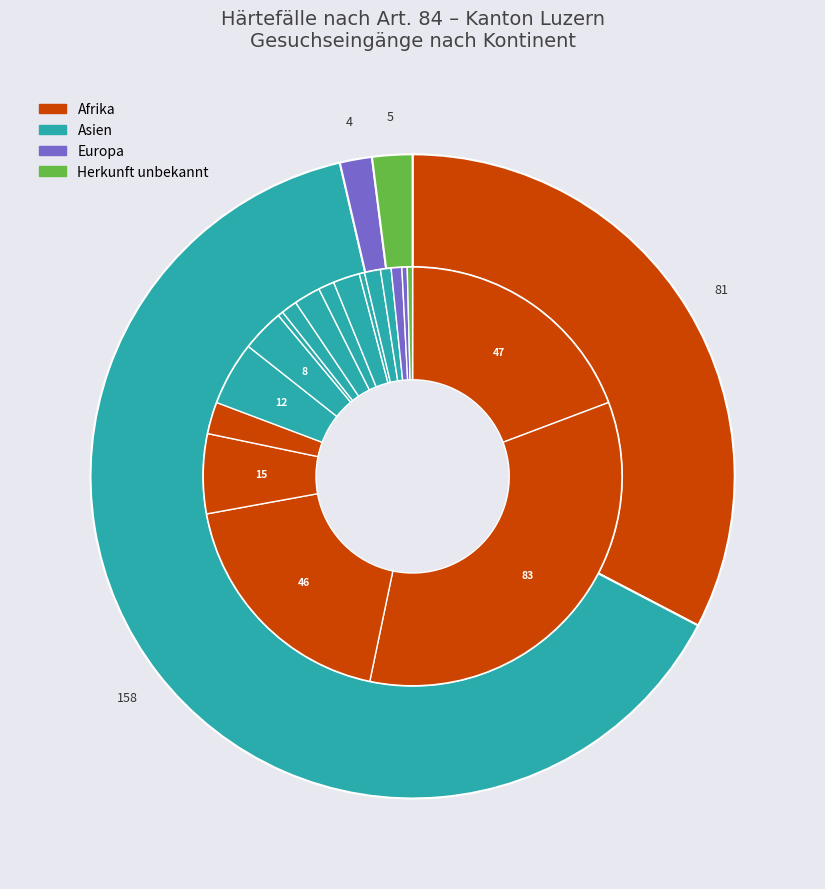

To the nearest percent, what is the combined percentage of Ozeanien and Herkunft unbekannt?

2%